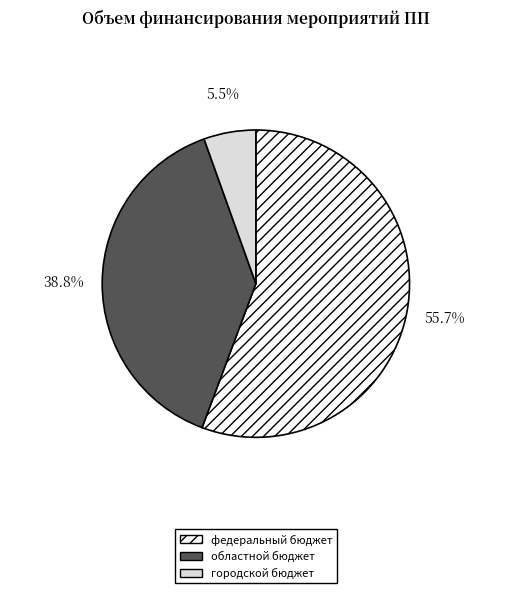

The областной бюджет slice represents 39% of the pie. True or false?

True